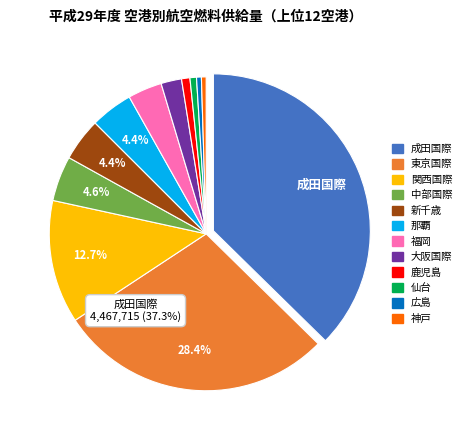

Combined, do 新千歳 and 福岡 account for over 50%?

No